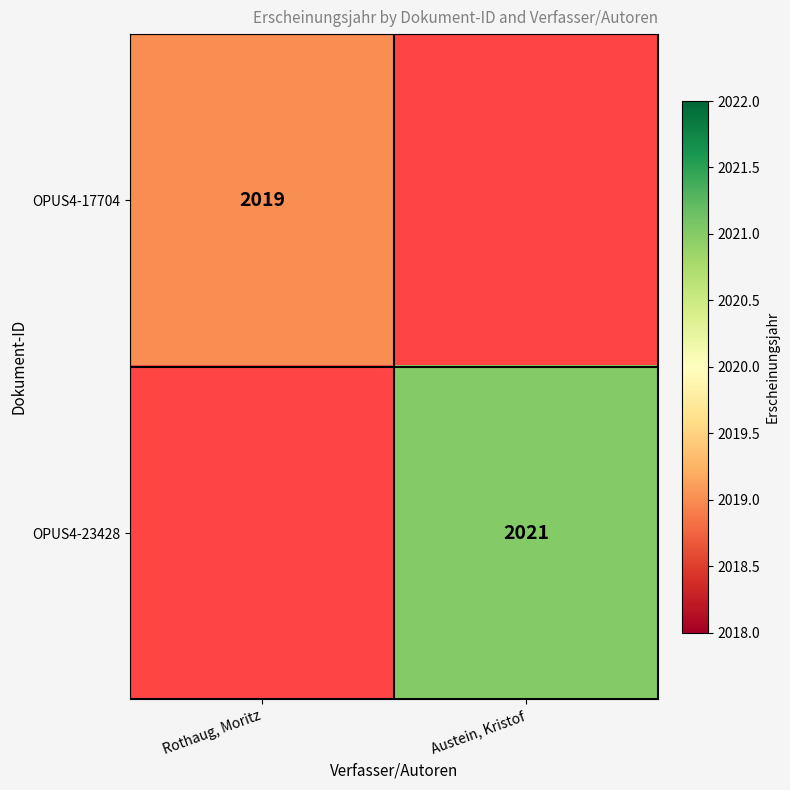

The OPUS4-23428 series shows 1177 at Austein, Kristof. True or false?

False